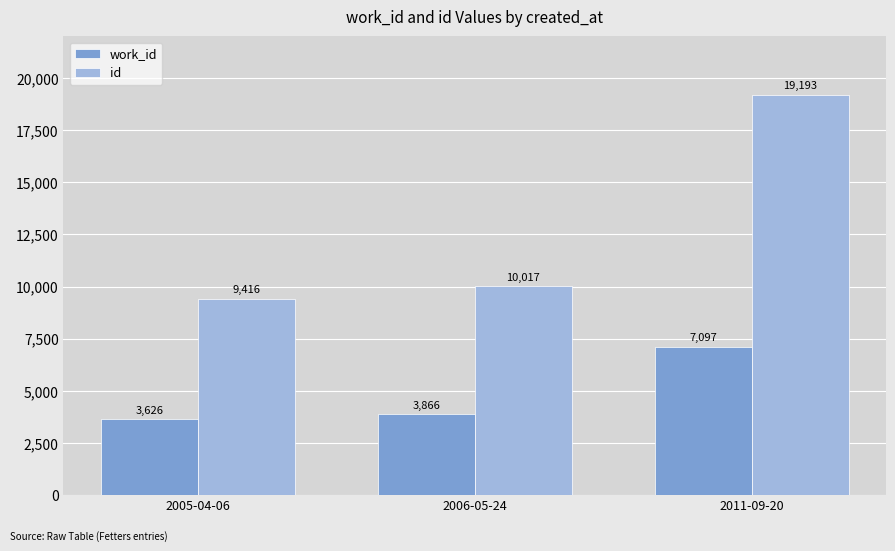

Where is id nearest to the value 14304?

2006-05-24